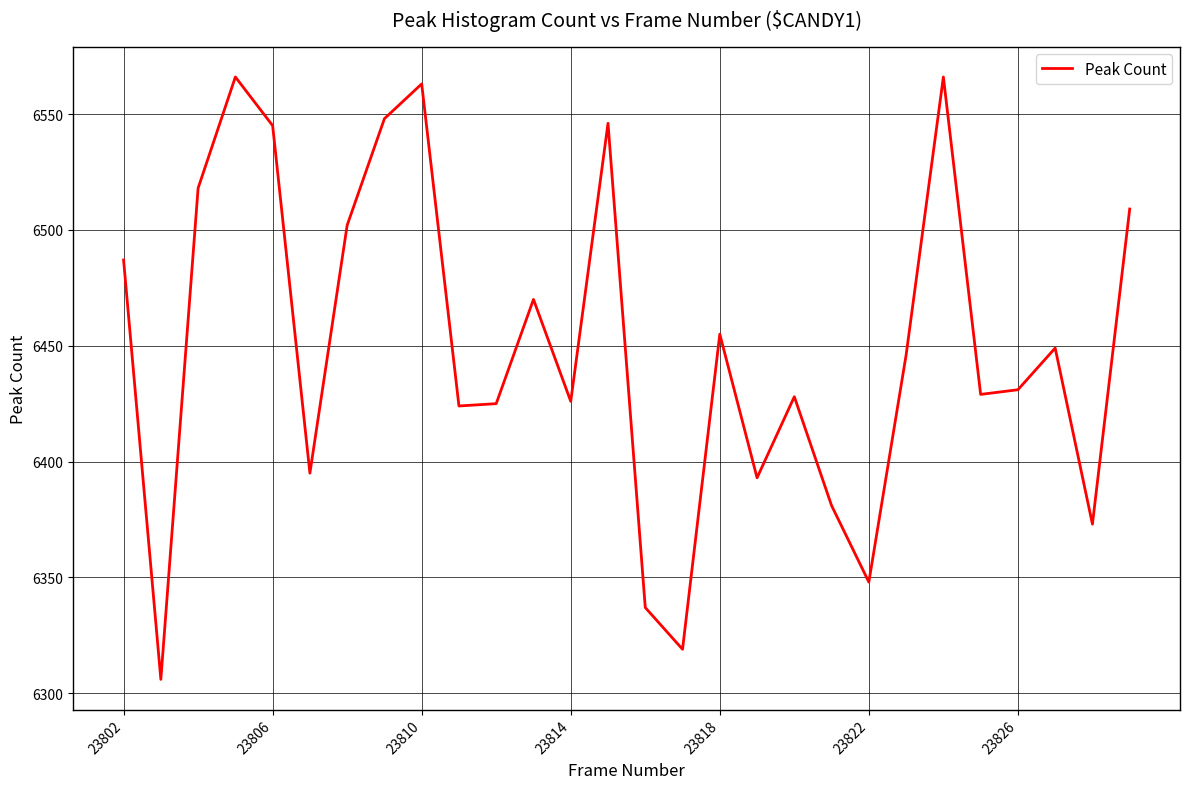

What is the maximum value shown in the chart?

6566